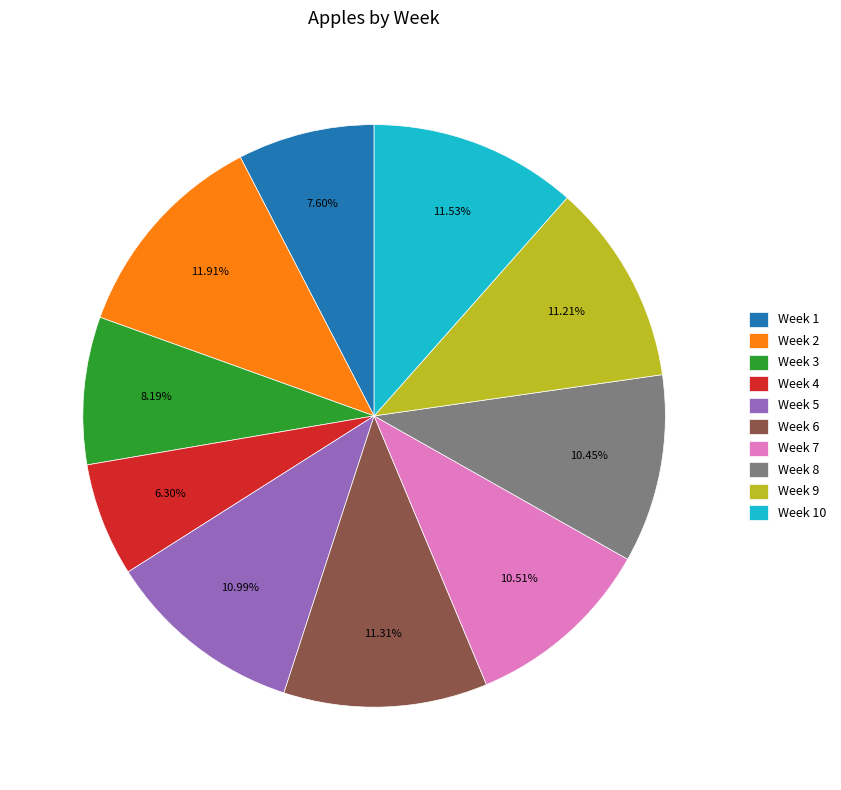

To the nearest percent, what is the combined percentage of Week 3 and Week 2?

20%